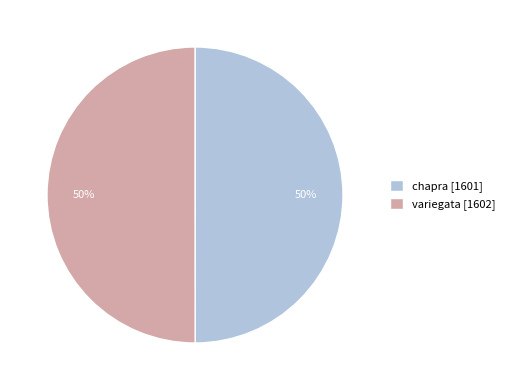

How many slices are in this pie chart?

2